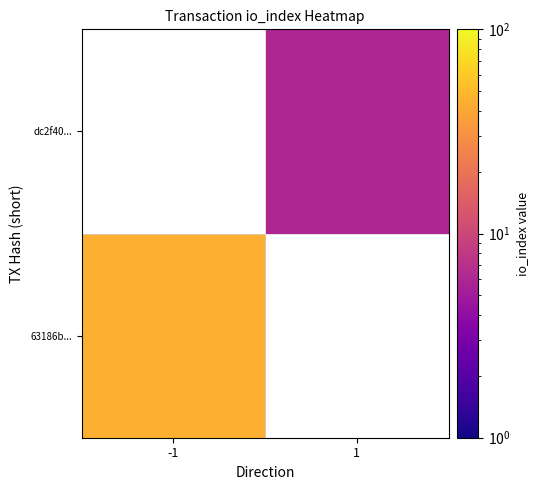

What is the approximate value of 63186b... at -1?

44.0